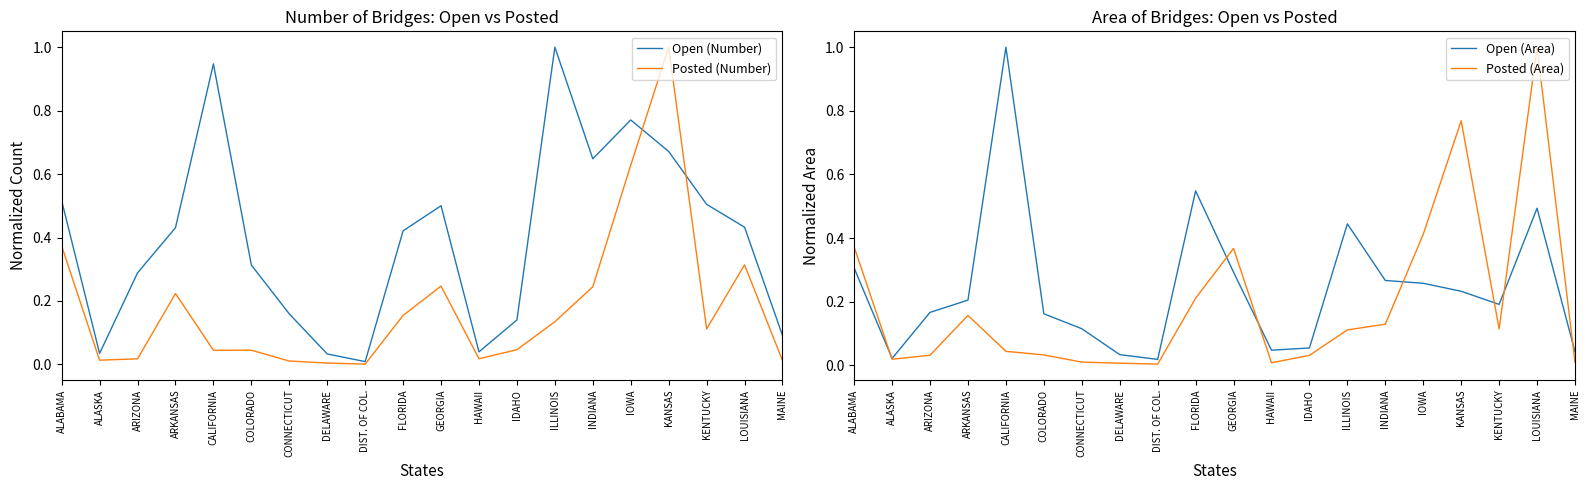

Reading right to left, what are all the values shown in this chart?

Open (Number): 0.1	0.4	0.5	0.7	0.8	0.6	1.0	0.1	0.0	0.5	0.4	0.0	0.0	0.2	0.3	0.9	0.4	0.3	0.0	0.5
Posted (Number): 0.0	0.3	0.1	1.0	0.6	0.2	0.1	0.0	0.0	0.2	0.2	0.0	0.0	0.0	0.0	0.0	0.2	0.0	0.0	0.4
Open (Area): 0.0	0.5	0.2	0.2	0.3	0.3	0.4	0.1	0.0	0.3	0.5	0.0	0.0	0.1	0.2	1.0	0.2	0.2	0.0	0.3
Posted (Area): 0.0	1.0	0.1	0.8	0.4	0.1	0.1	0.0	0.0	0.4	0.2	0.0	0.0	0.0	0.0	0.0	0.2	0.0	0.0	0.4